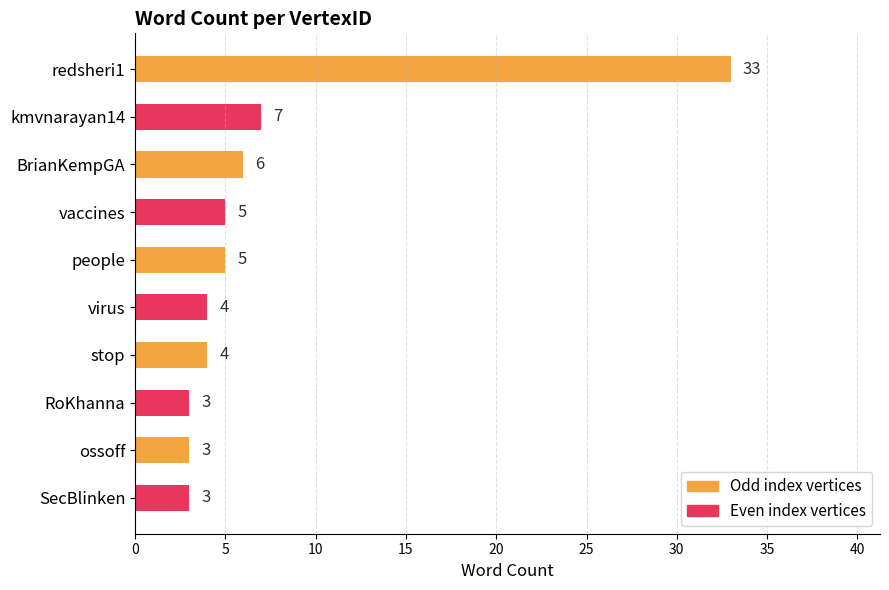

What is the change in value from redsheri1 to vaccines?

-28